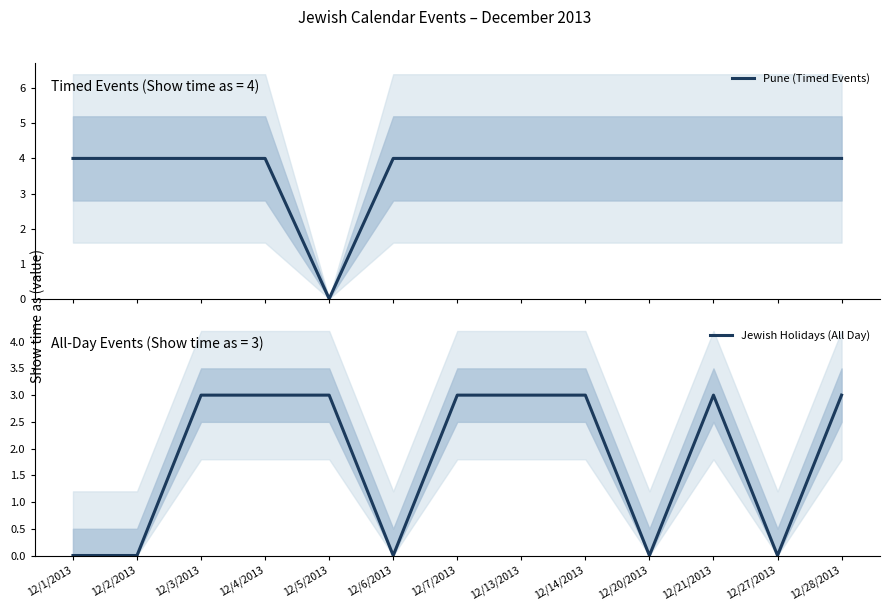

Where is Pune (Timed Events) nearest to the value 2?

12/1/2013